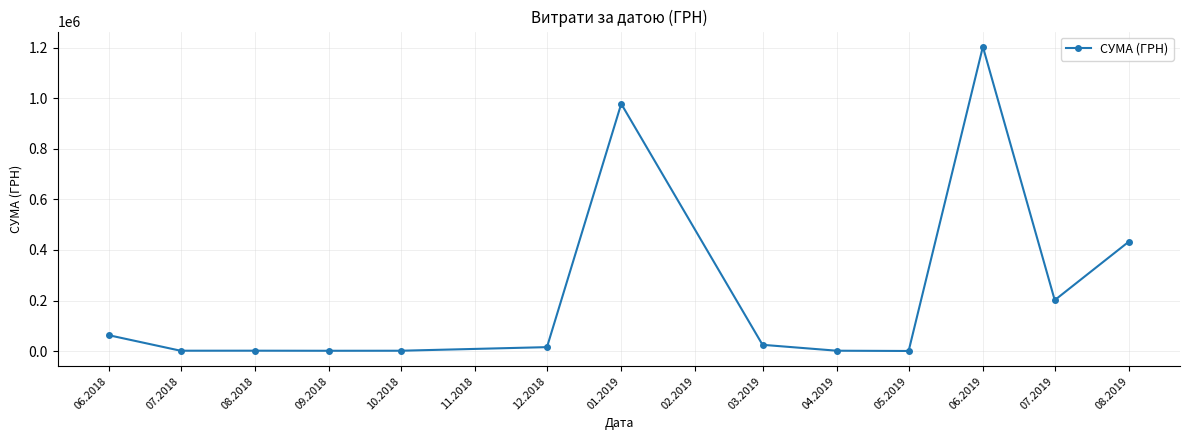

What is the greatest value displayed?

1204251.0